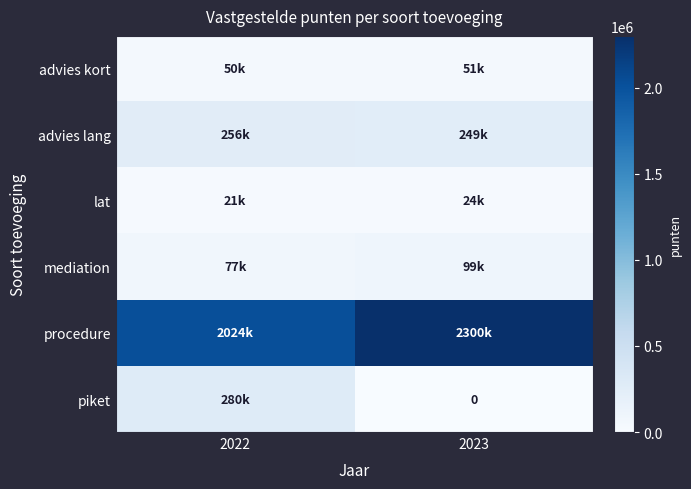

What is the highest value of the mediation series?

98846